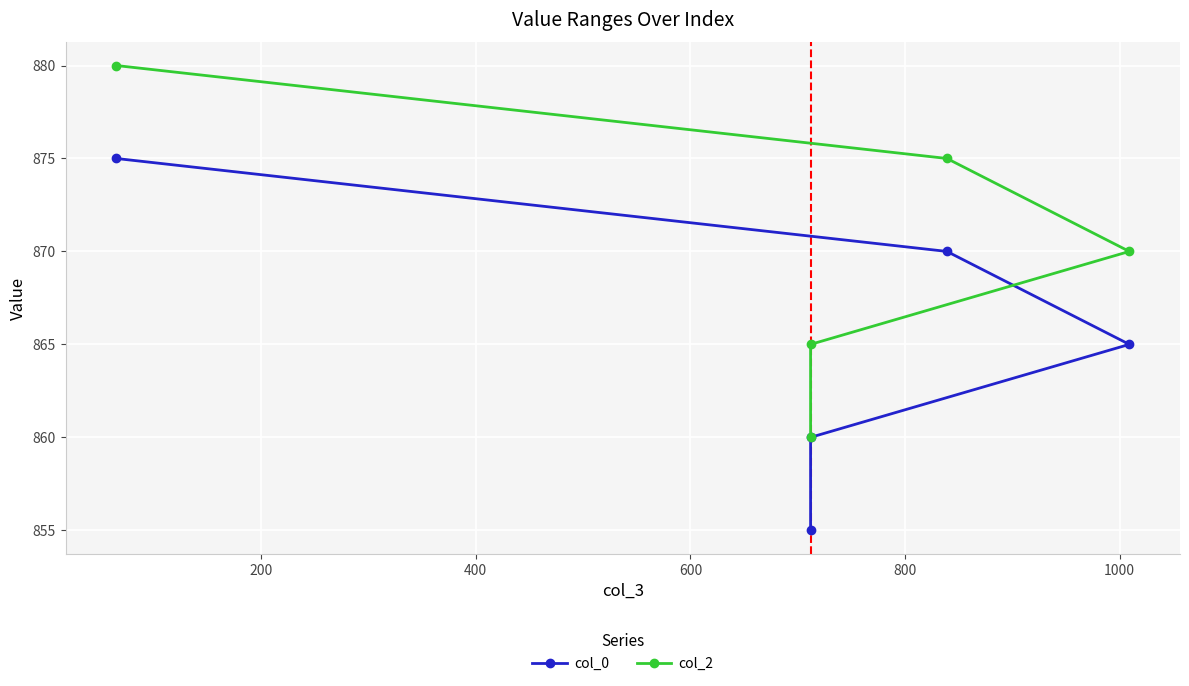

How many data points in col_0 are less than 865?

2